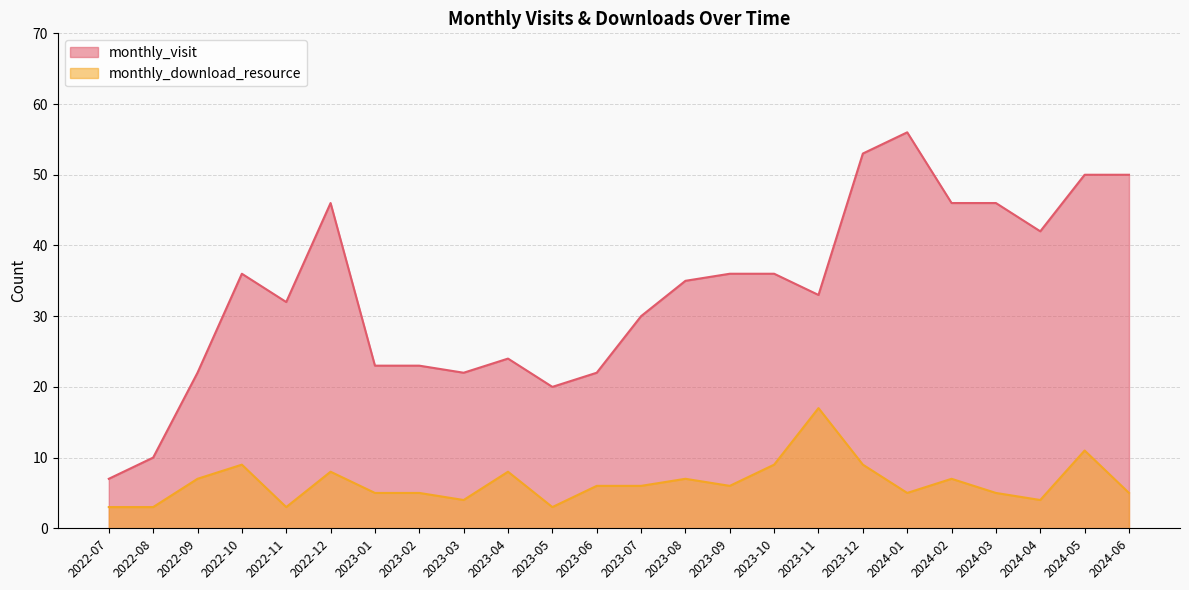

At which label does monthly_visit first exceed 35?

2022-10